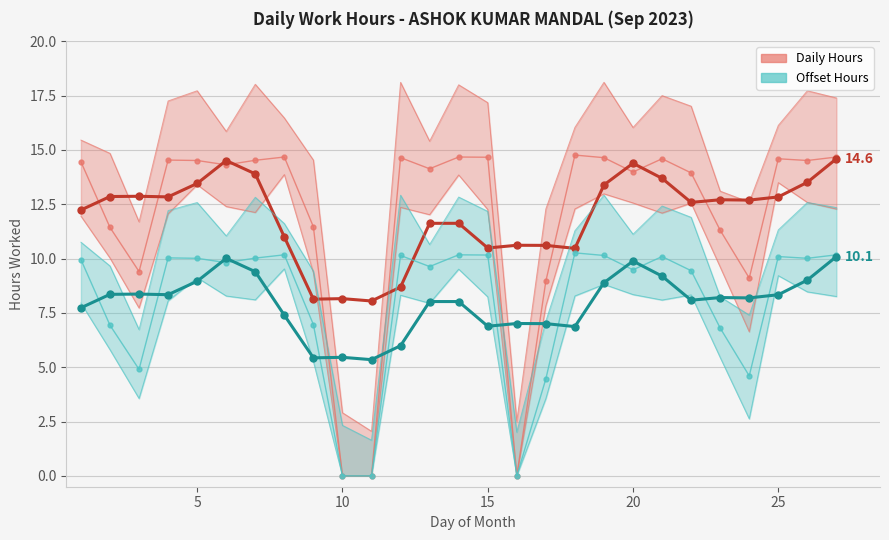

How many interior local peaks does the Daily Hours series have?

6